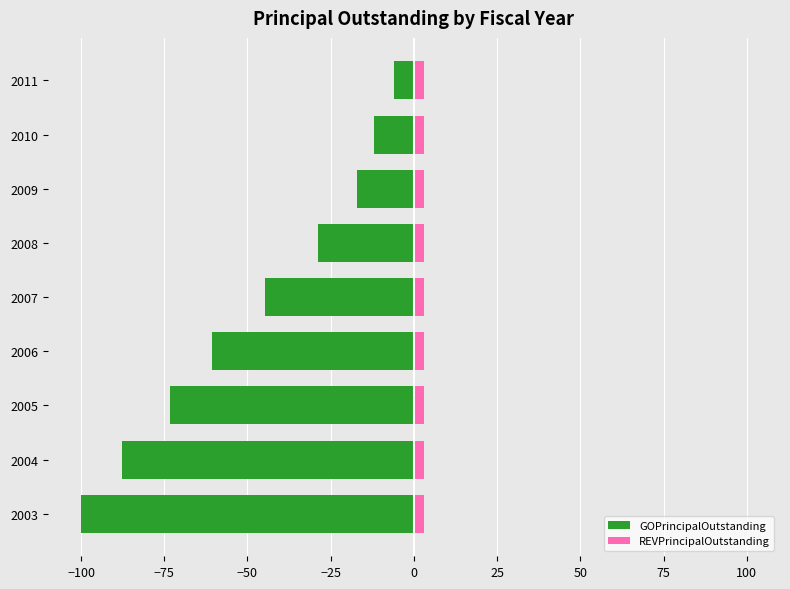

Is the value of GOPrincipalOutstanding at 75 greater than the value of REVPrincipalOutstanding at −125?

No